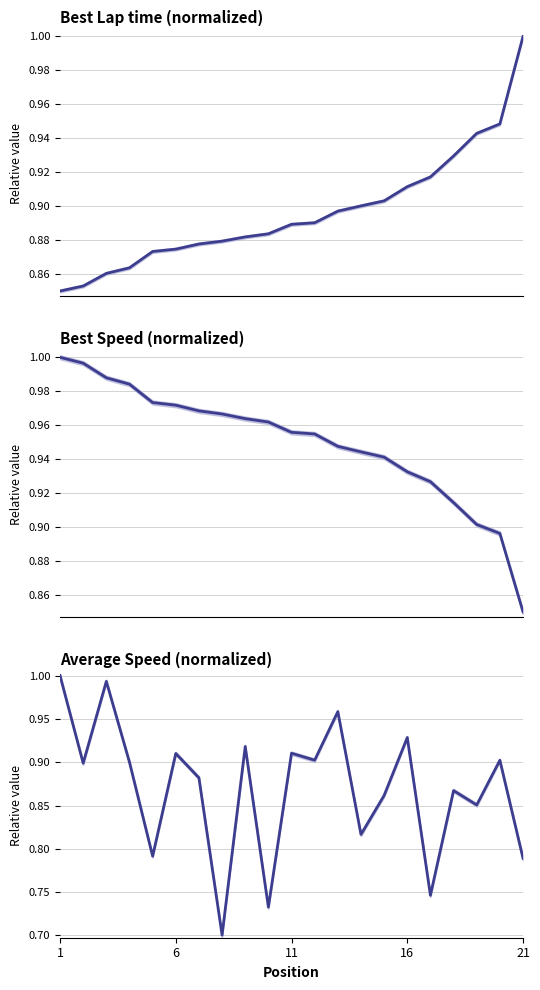

Reading right to left, extract all data points from this chart.

Best Lap time: 1.0	0.9	0.9	0.9	0.9	0.9	0.9	0.9	0.9	0.9	0.9	0.9	0.9	0.9	0.9	0.9	0.9	0.9	0.9	0.9	0.8
Best Speed: 0.8	0.9	0.9	0.9	0.9	0.9	0.9	0.9	0.9	1.0	1.0	1.0	1.0	1.0	1.0	1.0	1.0	1.0	1.0	1.0	1.0
Average Speed: 0.8	0.9	0.9	0.9	0.7	0.9	0.9	0.8	1.0	0.9	0.9	0.7	0.9	0.7	0.9	0.9	0.8	0.9	1.0	0.9	1.0